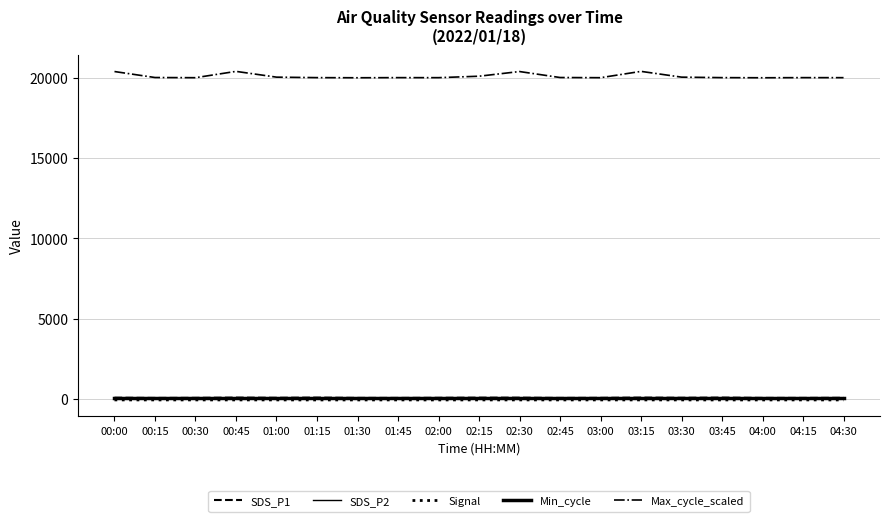

How many lines are shown in the chart?

5